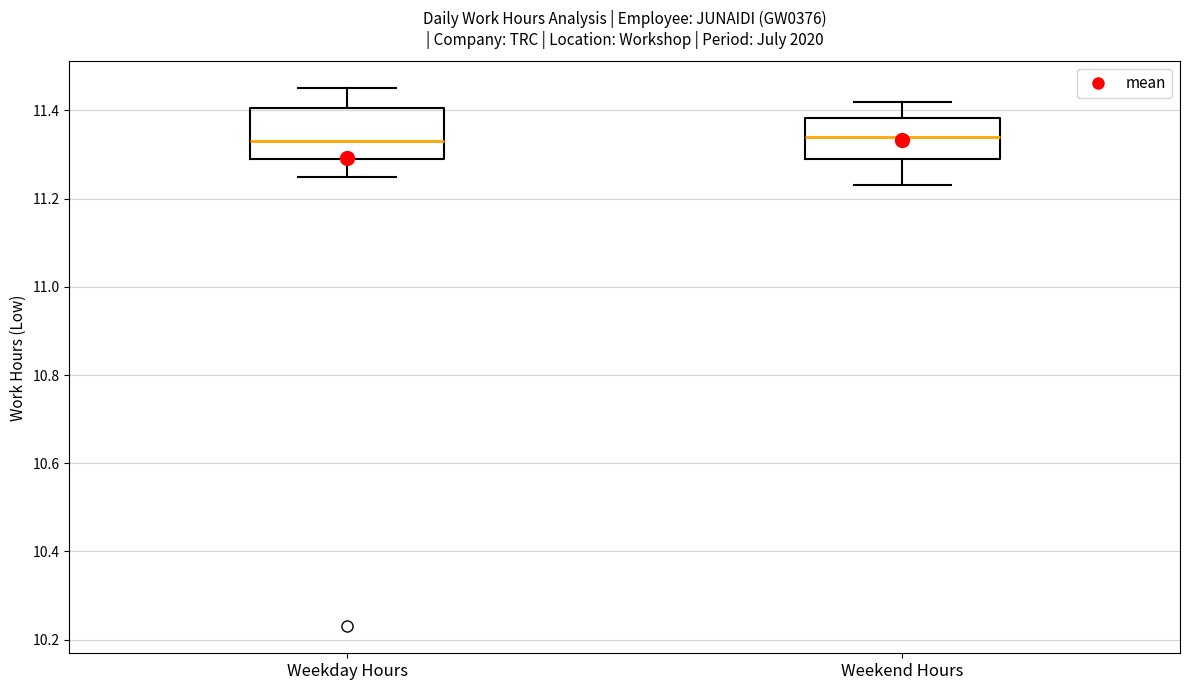

Reading left to right, transcribe this box plot: for each box, give where its median line is, the range the box spans, and where its two whiskers end, as read against the y-axis. The values are not printed on the chart, so give them approximately, as read against the axis.

Weekday Hours: median 11.34, box 11.30 to 11.40, whiskers 11.26 to 11.46
Weekend Hours: median 11.34, box 11.30 to 11.38, whiskers 11.24 to 11.42